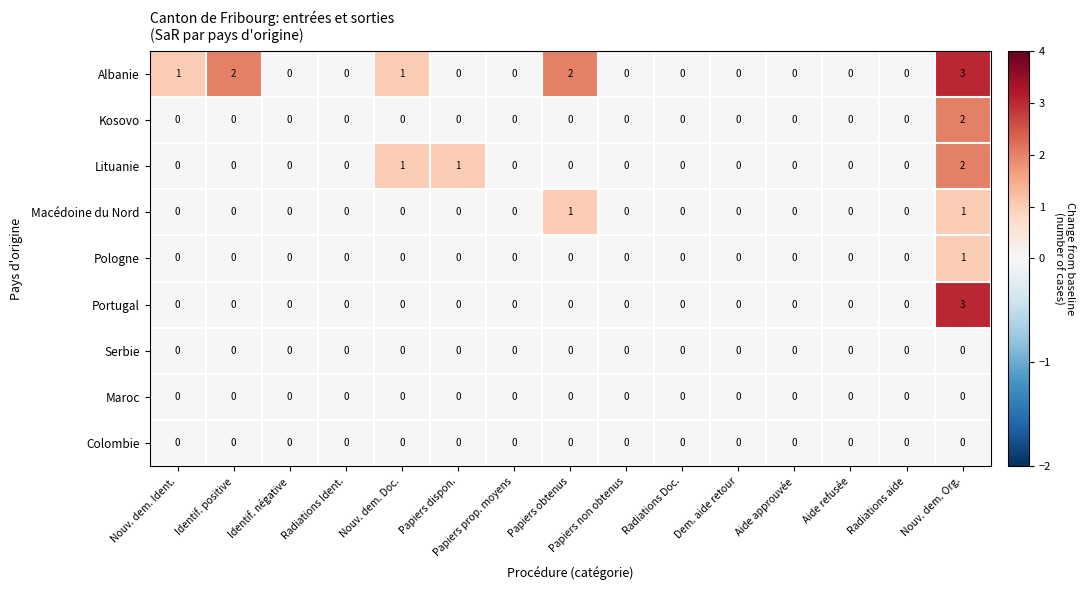

At which category does the chart reach its peak across all series?

Nouv. dem. Org.